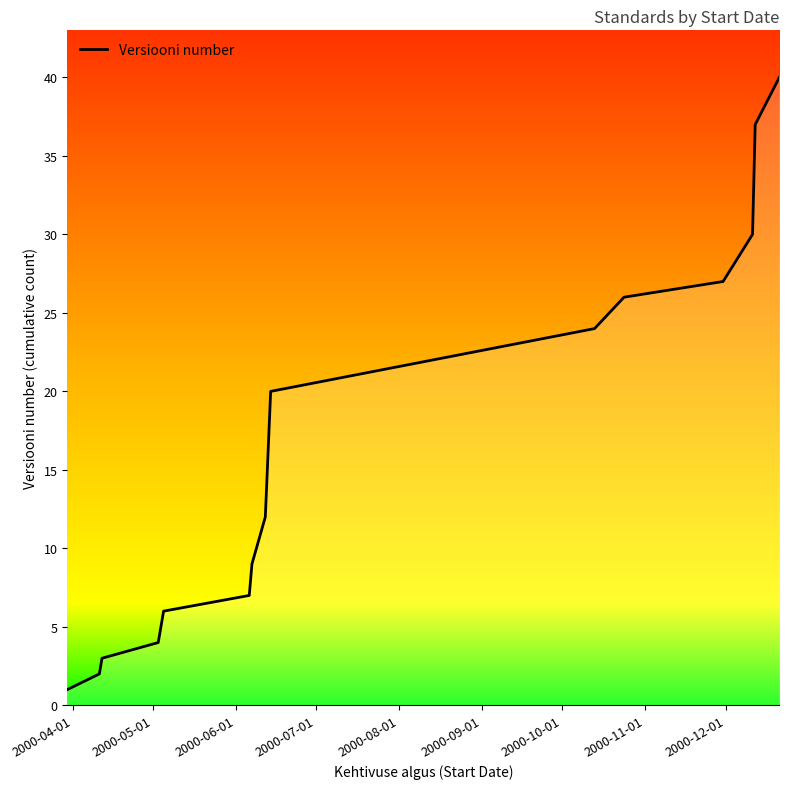

What is the difference between the maximum and minimum values?

39